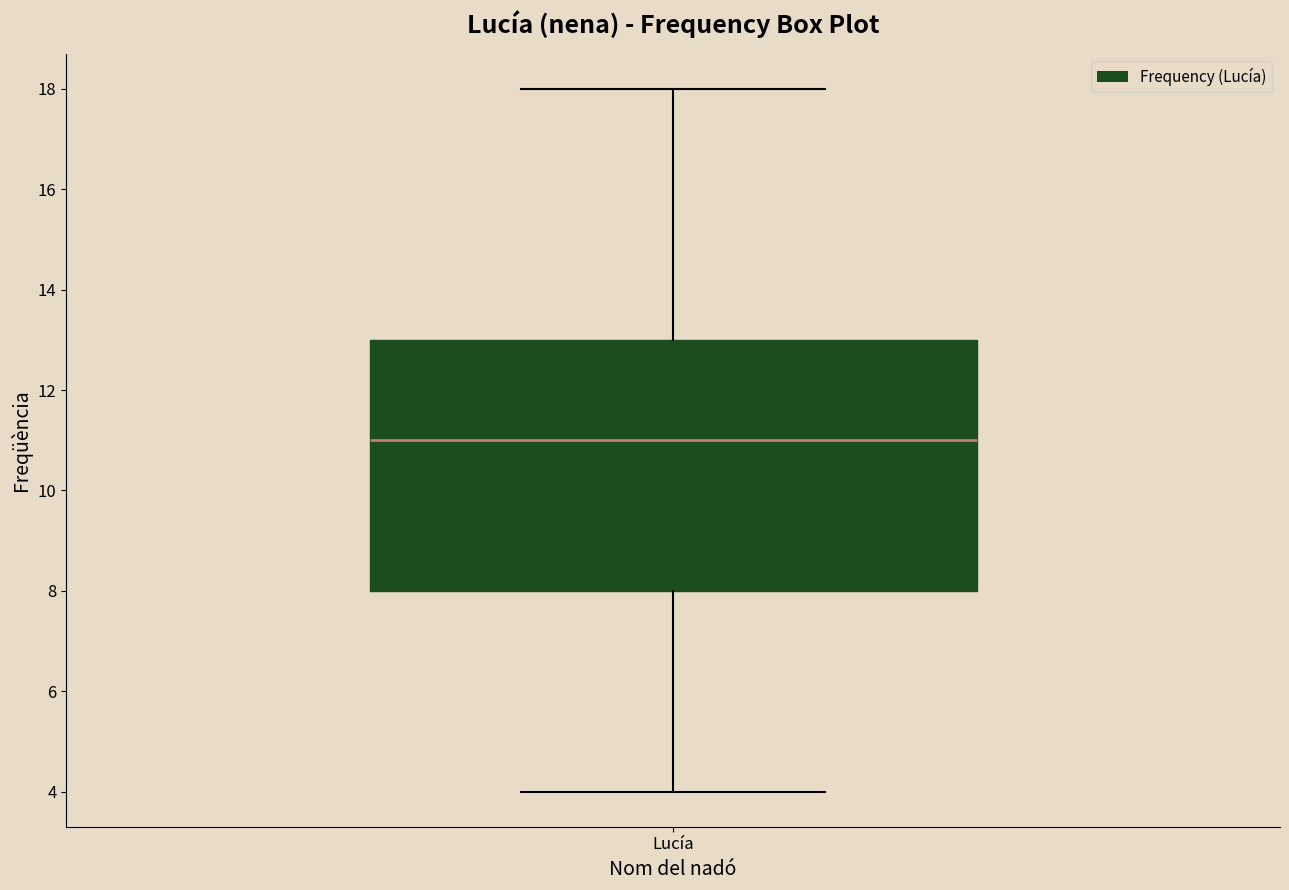

Where is the lower edge of the box for Lucía on the y-axis? The values are not printed on the chart, so give them approximately, as read against the axis.

8